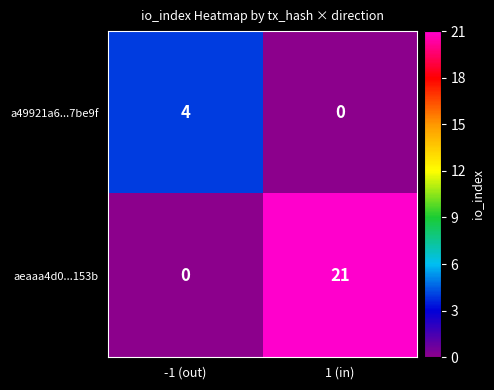

List the series in order of their overall mean, highest first.

aeaaa4d0...153b, a49921a6...7be9f